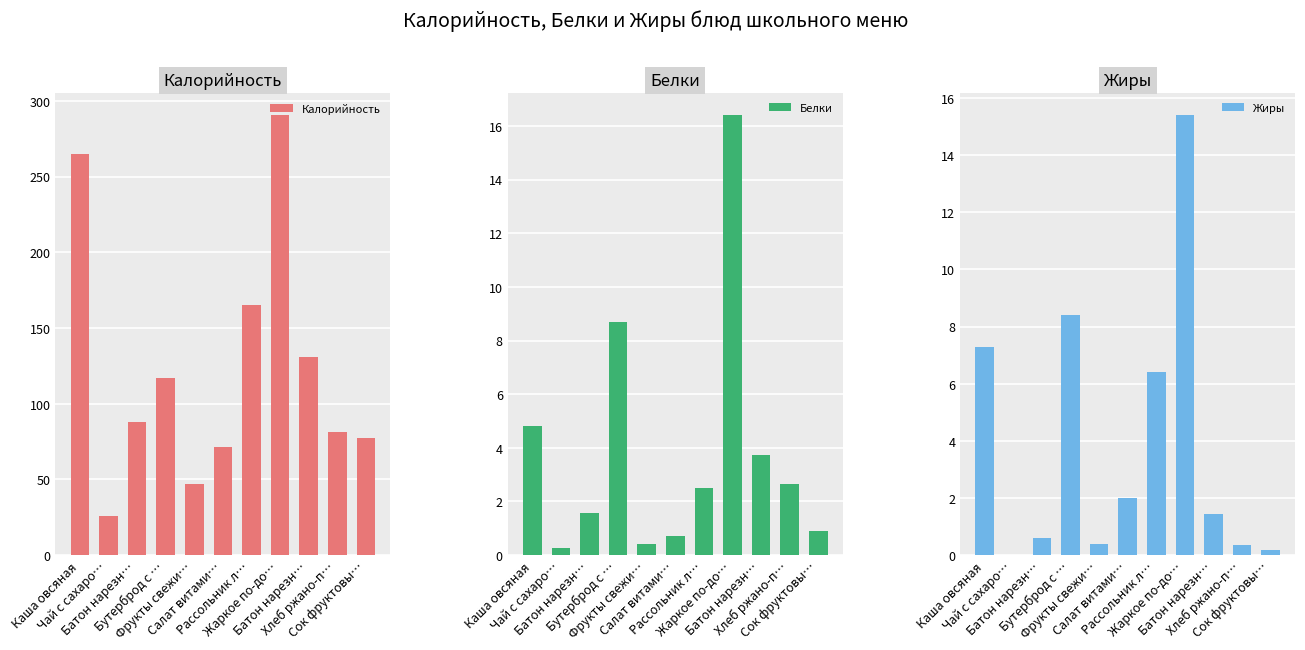

What is the label of the 3rd bar from the left?

Батон нарезн…